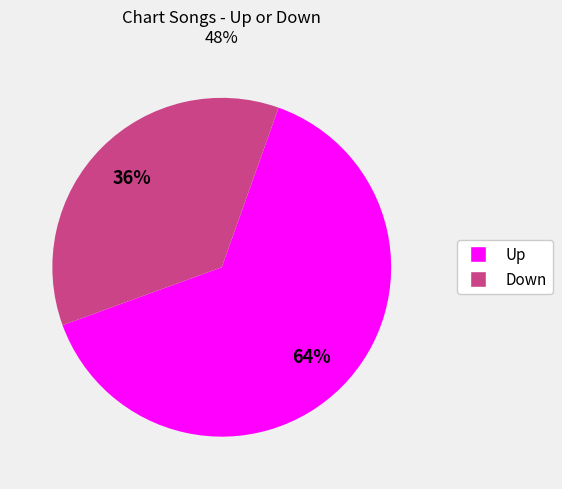

How many slices are in this pie chart?

2